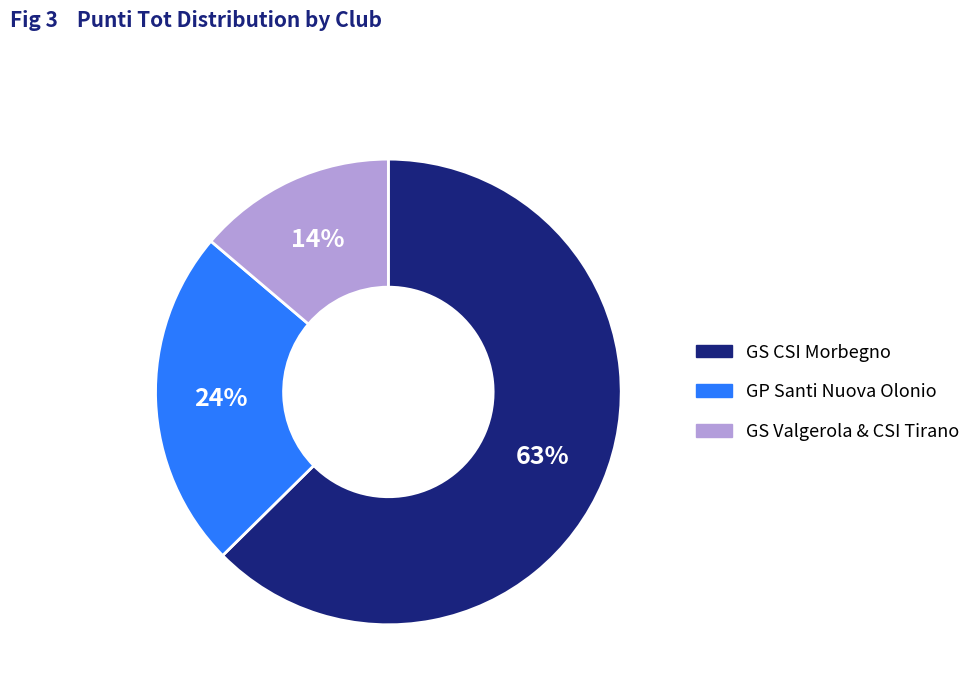

Is there a majority slice in this chart?

Yes